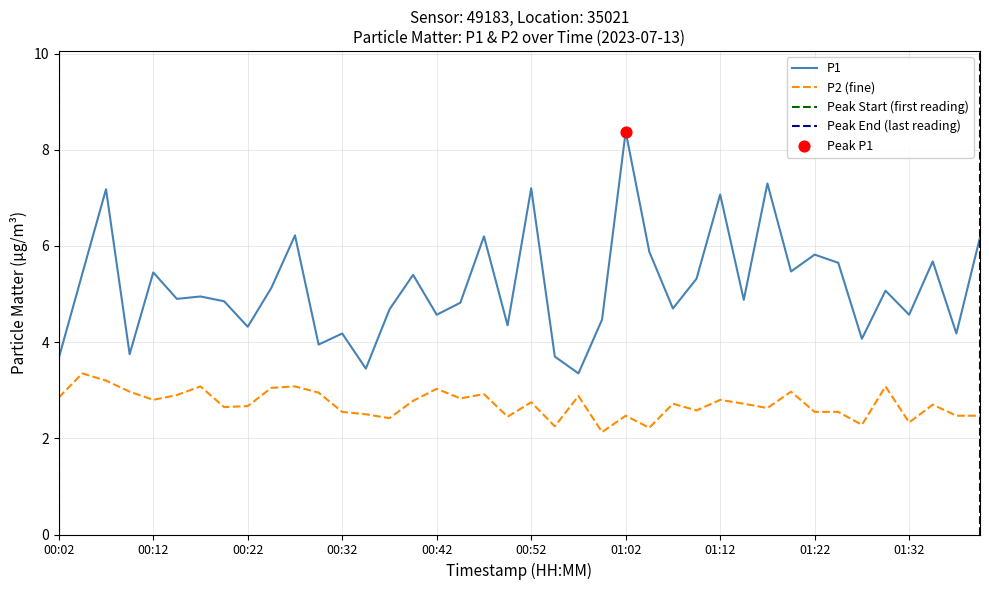

At how many categories does at least one series exceed 6?

8